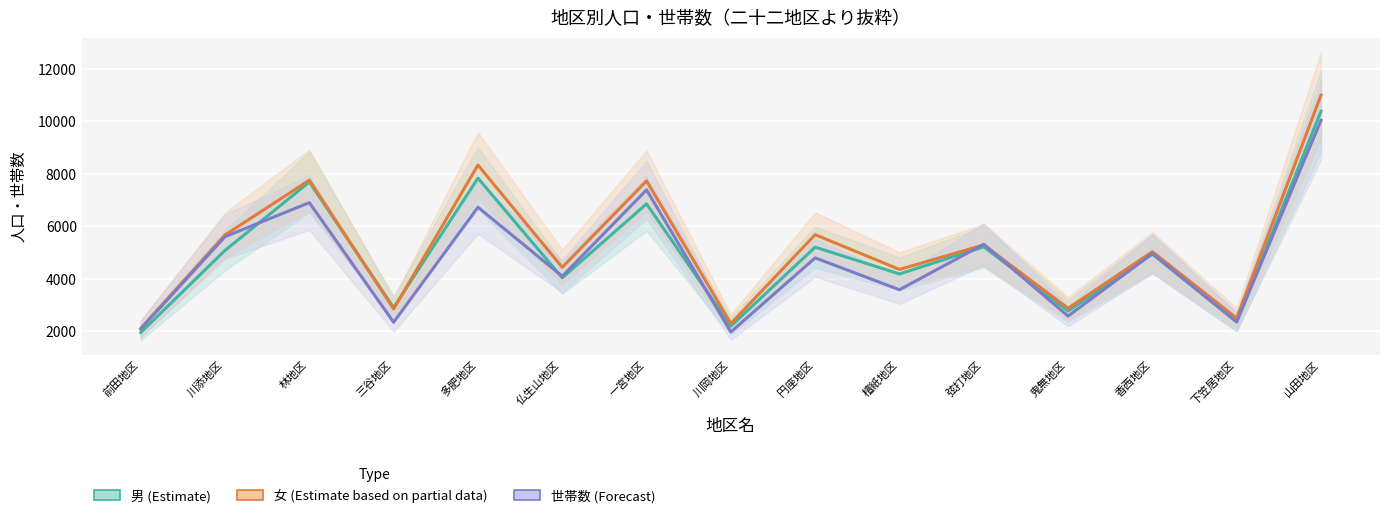

The value of 女（線） at 林地区 is 7760. True or false?

True